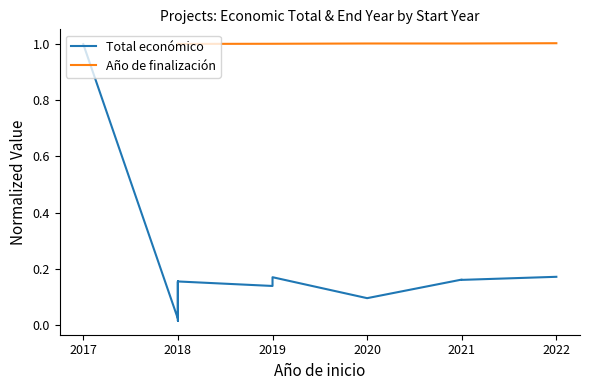

What position from the left is 8?

9